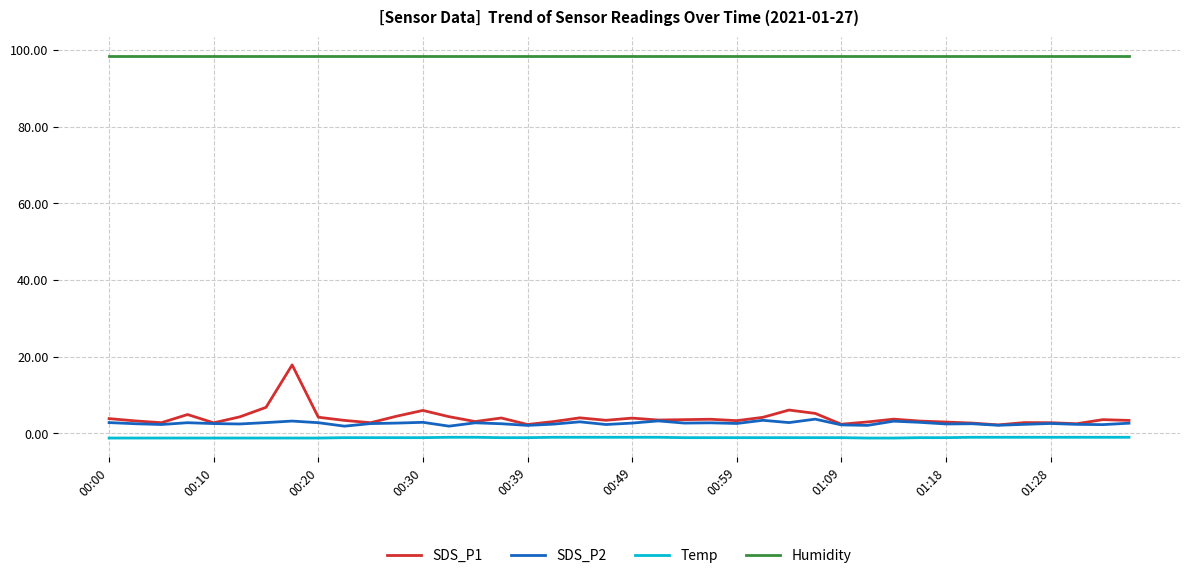

What is the minimum value shown in the chart?

-1.2